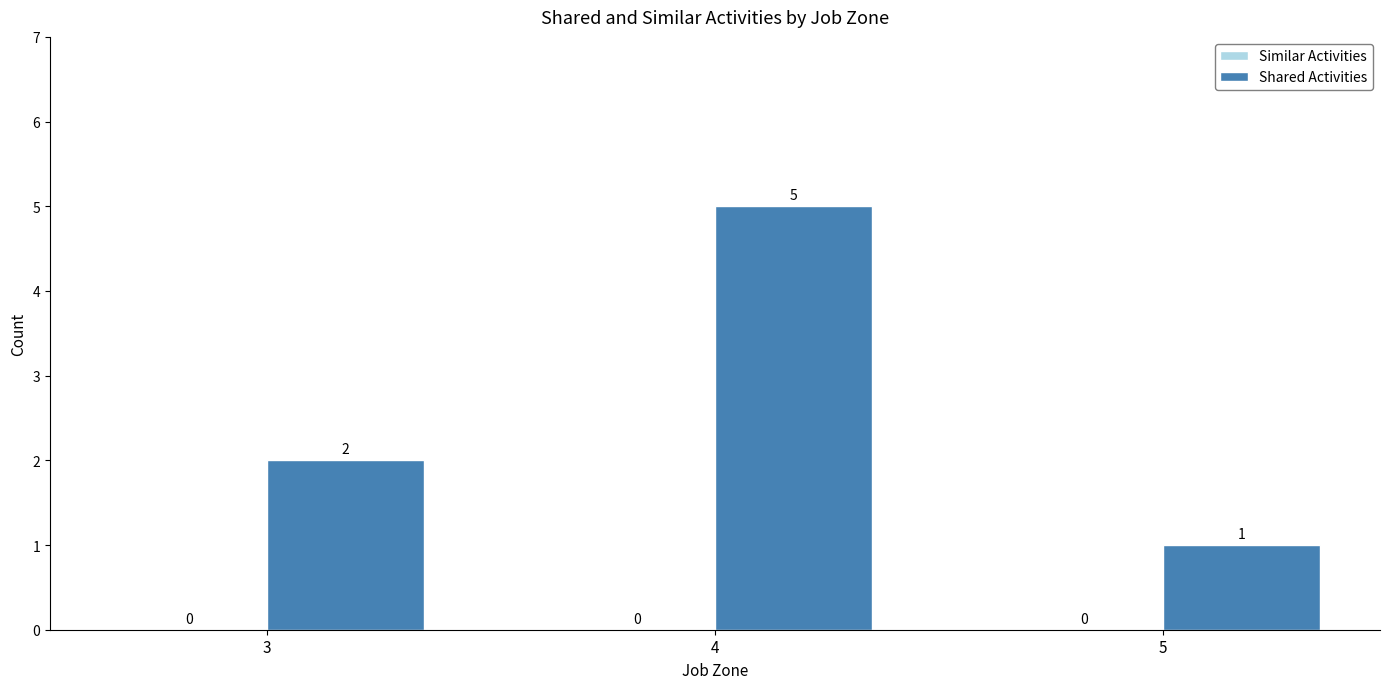

Reading left to right, list all the values displayed in this chart.

3=2	4=5	5=1